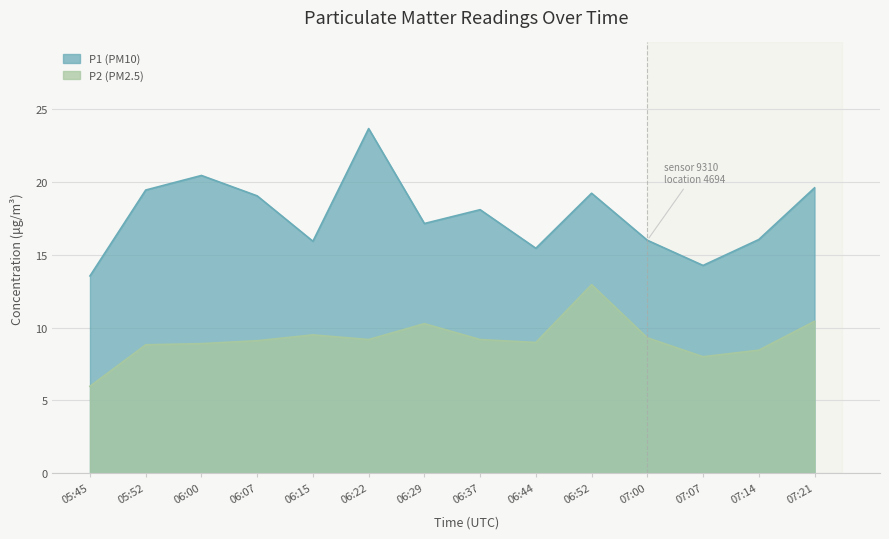

What is the sum of all P2 values?

129.0